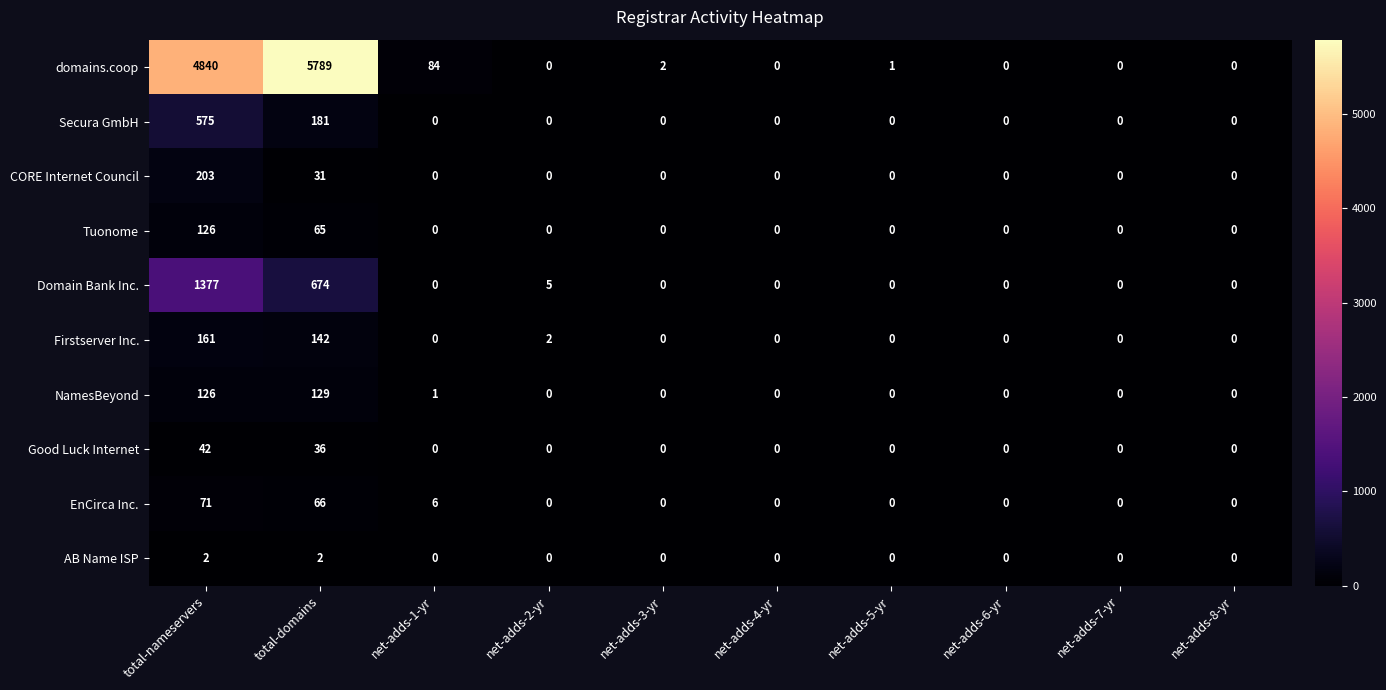

At how many categories does at least one series exceed 2366?

2